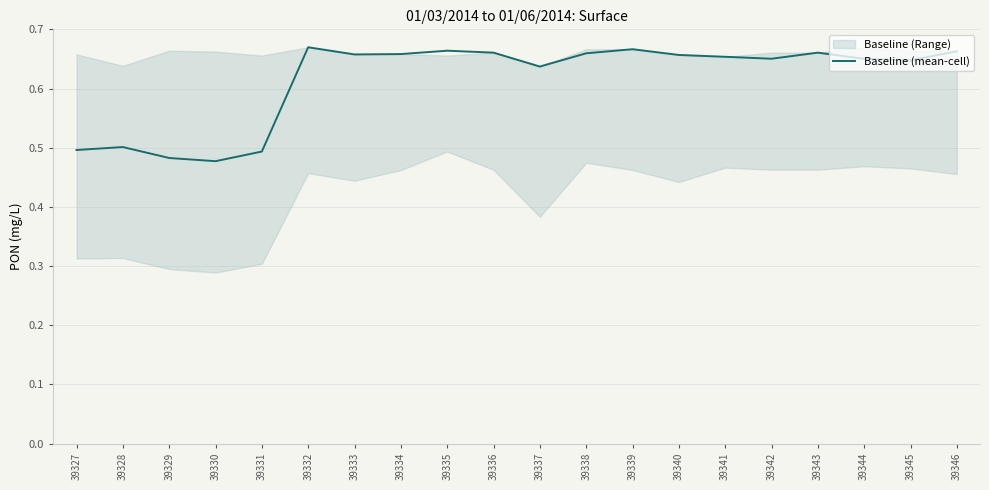

List the labels in order of value, smallest first.

39330, 39329, 39331, 39327, 39328, 39337, 39345, 39344, 39342, 39341, 39340, 39333, 39334, 39338, 39336, 39343, 39346, 39335, 39339, 39332